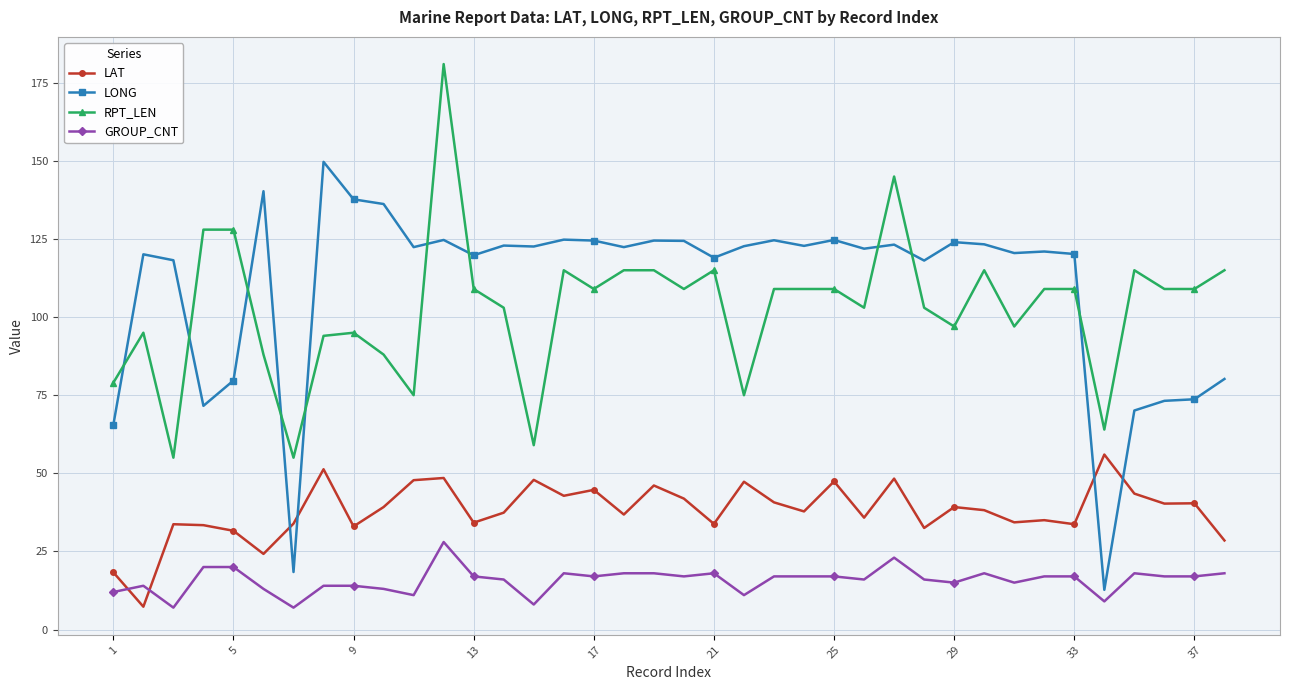

What is the sum of all LAT values?

1446.7